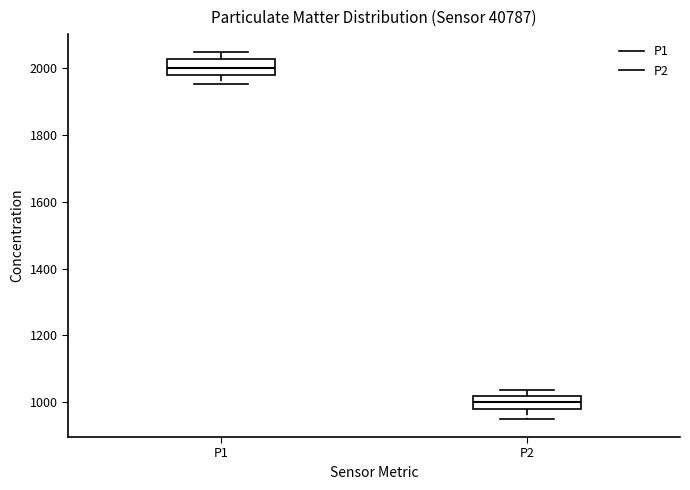

Reading left to right, transcribe this box plot: for each box, give where its median line is, the range the box spans, and where its two whiskers end, as read against the y-axis. The values are not printed on the chart, so give them approximately, as read against the axis.

P1: median 2000, box 1980 to 2020, whiskers 1960 to 2040
P2: median 1000, box 980 to 1020, whiskers 960 to 1040